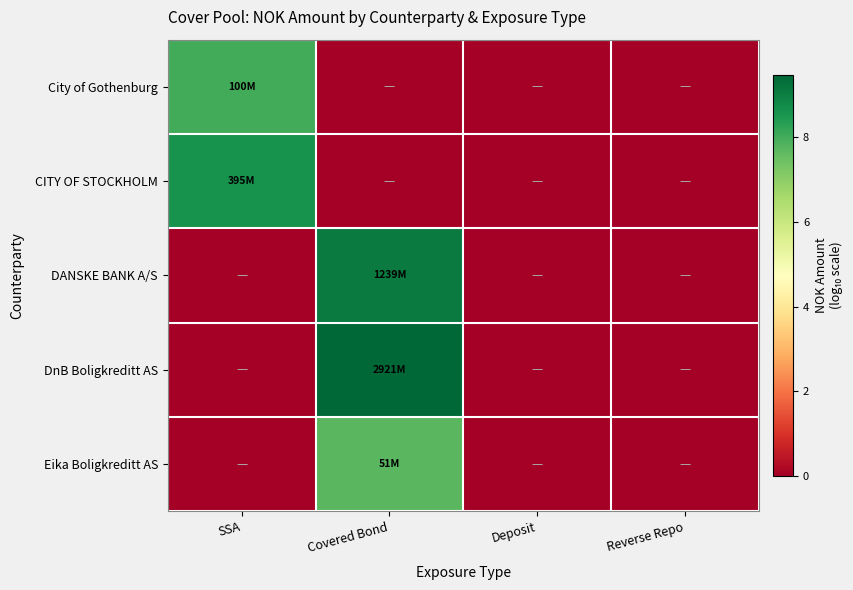

Reading left to right, what are all the values shown in this chart?

City of Gothenburg: SSA=8.0	Covered Bond=0.0	Deposit=0.0	Reverse Repo=0.0
CITY OF STOCKHOLM: SSA=8.6	Covered Bond=0.0	Deposit=0.0	Reverse Repo=0.0
DANSKE BANK A/S: SSA=0.0	Covered Bond=9.1	Deposit=0.0	Reverse Repo=0.0
DnB Boligkreditt AS: SSA=0.0	Covered Bond=9.5	Deposit=0.0	Reverse Repo=0.0
Eika Boligkreditt AS: SSA=0.0	Covered Bond=7.7	Deposit=0.0	Reverse Repo=0.0